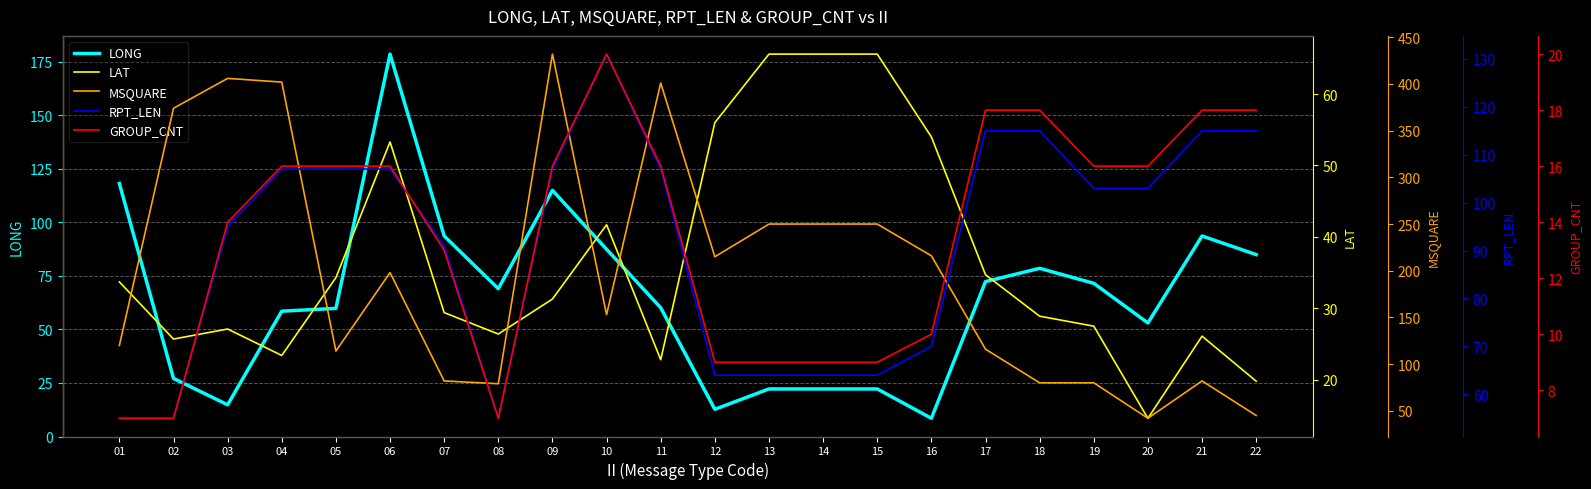

Reading left to right, list all the values displayed in this chart.

LONG: 118.1	27.1	14.8	58.5	59.8	178.5	93.6	69.0	114.9	87.4	60.1	12.7	22.2	22.2	22.2	8.5	72.3	78.5	71.5	53.0	93.6	84.9
LAT: 33.7	25.7	27.1	23.4	34.3	53.3	29.4	26.4	31.3	41.7	22.8	56.0	65.6	65.6	65.6	54.0	34.7	28.9	27.5	14.6	26.1	19.8
MSQUARE: 120.0	374.0	406.0	402.0	114.0	198.0	82.0	79.0	432.0	153.0	401.0	215.0	250.0	250.0	250.0	216.0	116.0	80.0	80.0	42.0	82.0	45.0
RPT_LEN: 55.0	55.0	95.0	107.0	107.0	107.0	91.0	55.0	107.0	131.0	107.0	64.0	64.0	64.0	64.0	70.0	115.0	115.0	103.0	103.0	115.0	115.0
GROUP_CNT: 7.0	7.0	14.0	16.0	16.0	16.0	13.0	7.0	16.0	20.0	16.0	9.0	9.0	9.0	9.0	10.0	18.0	18.0	16.0	16.0	18.0	18.0